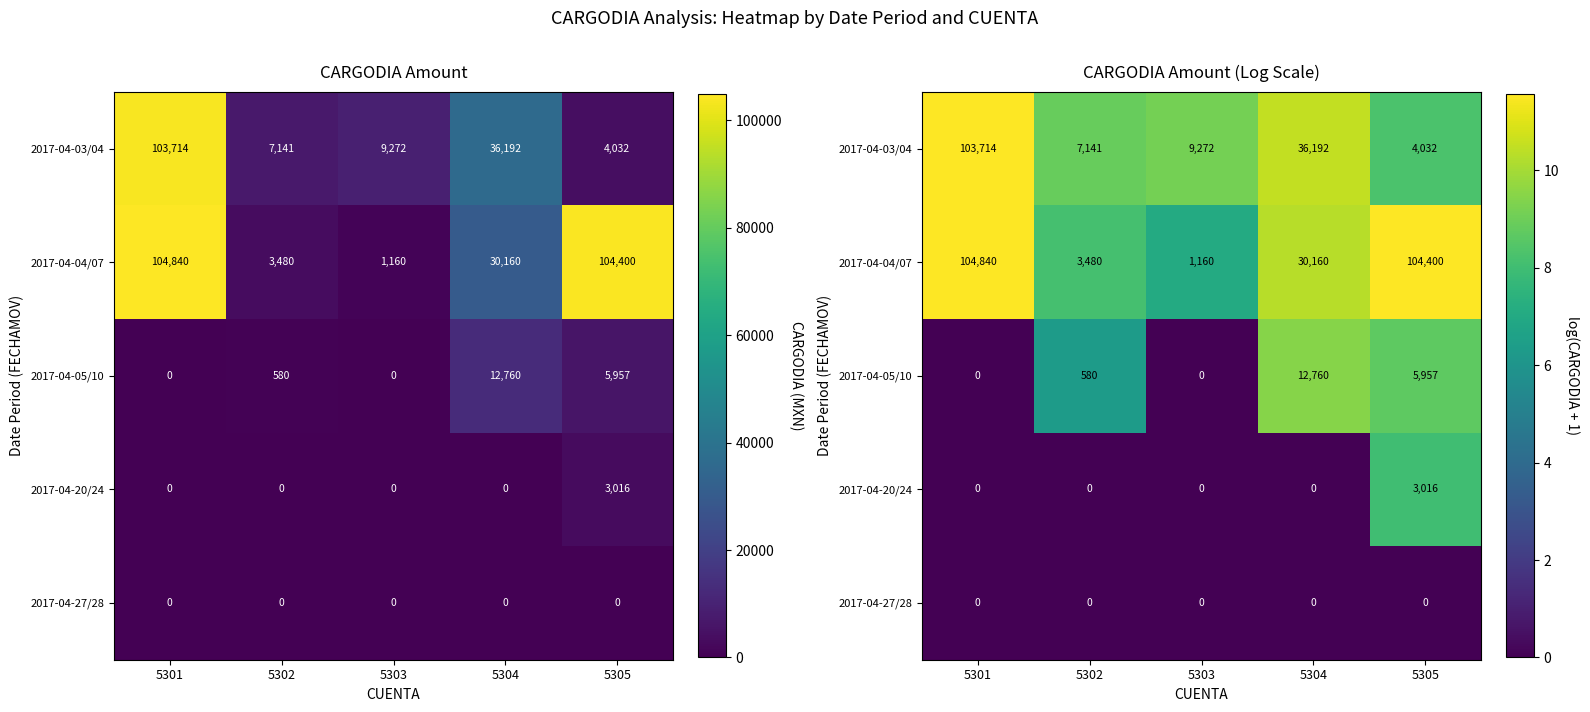

At how many categories does at least one series exceed 6?

5